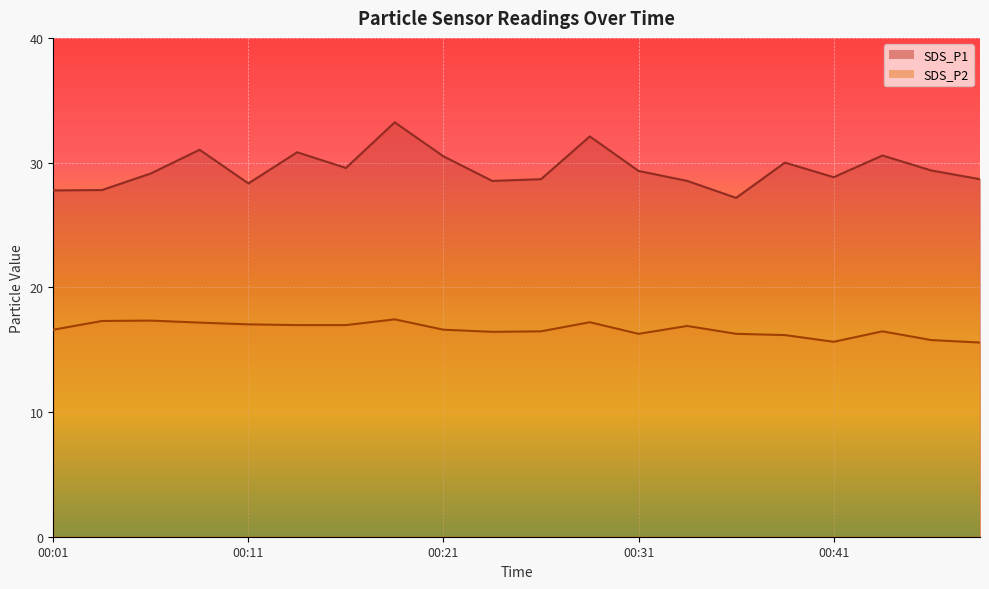

At which label does SDS_P2 reach its minimum?

00:48